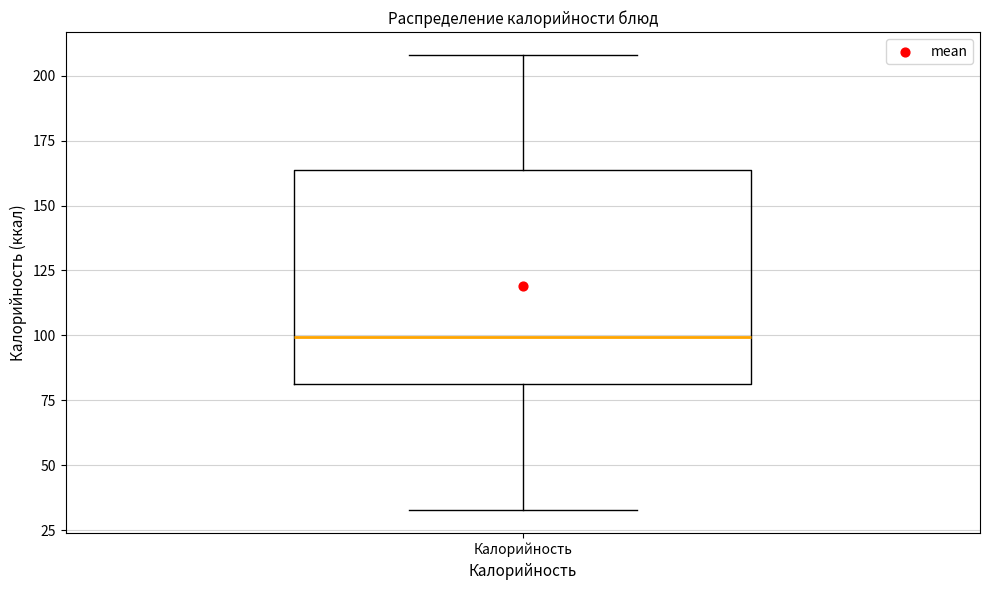

Where does the lower whisker of the box for Калорийность end on the y-axis? The values are not printed on the chart, so give them approximately, as read against the axis.

35